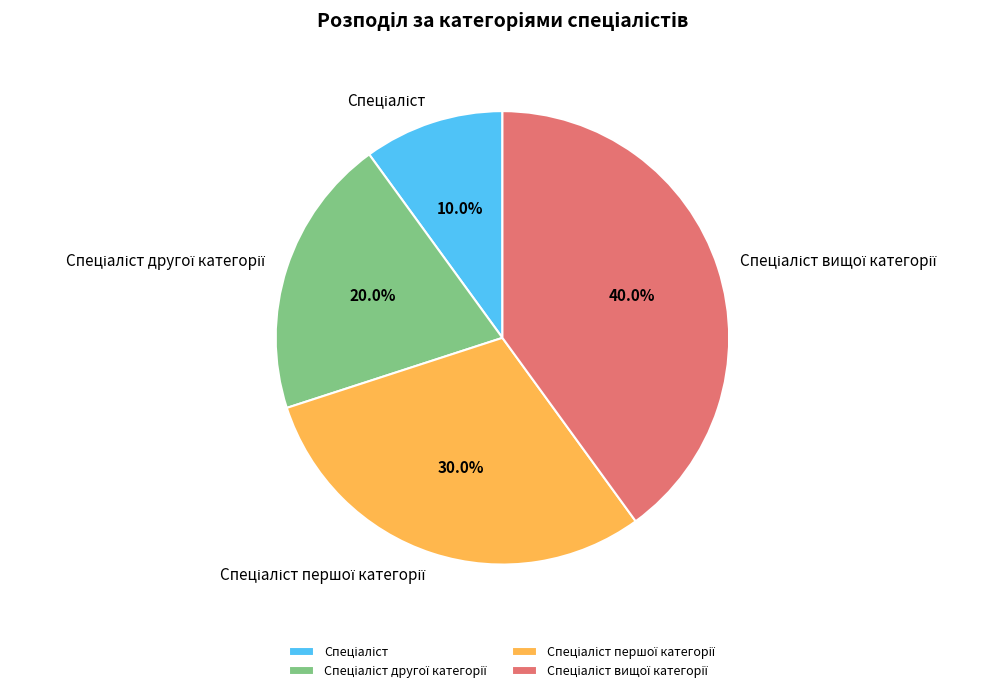

Is there any slice that represents more than half of the pie?

No